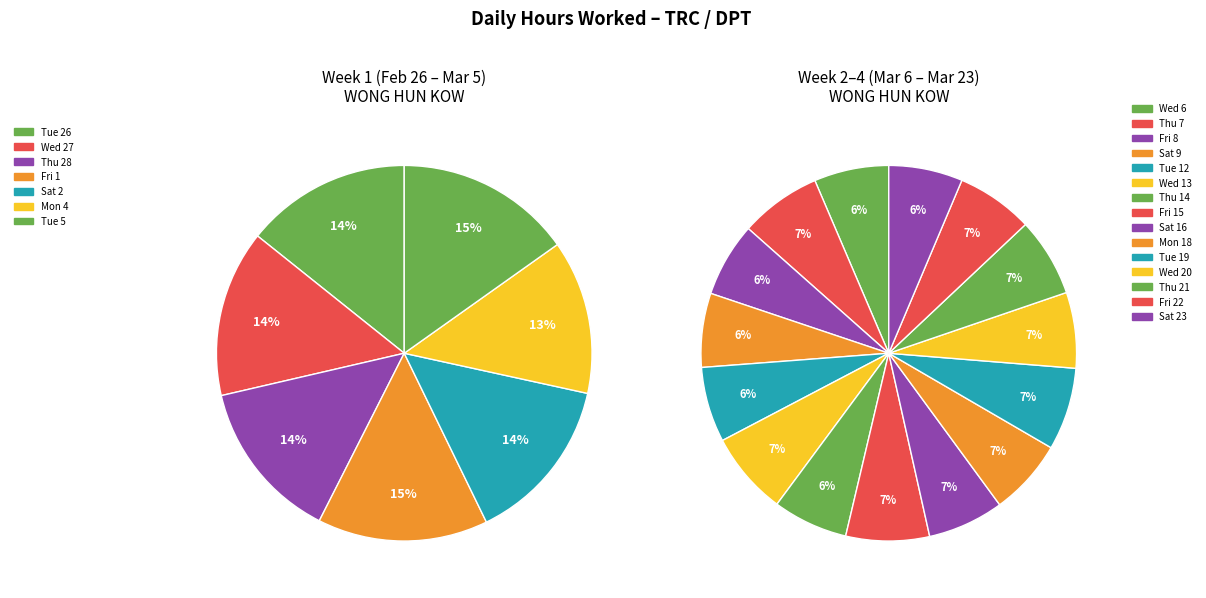

Count the number of slices in the pie.

22